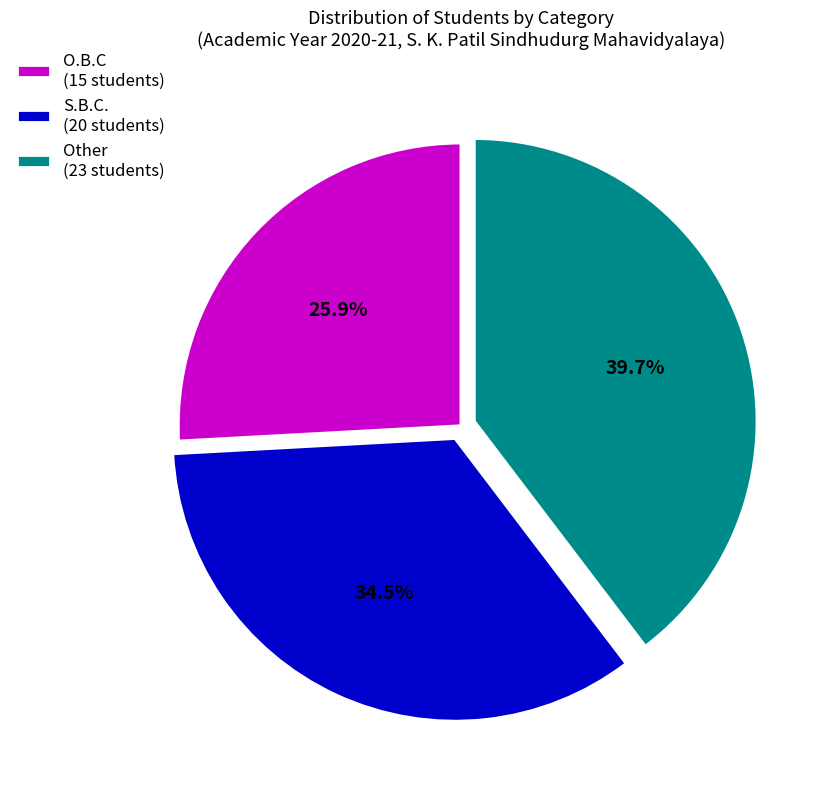

Is the sum of Other and S.B.C. greater than half?

Yes